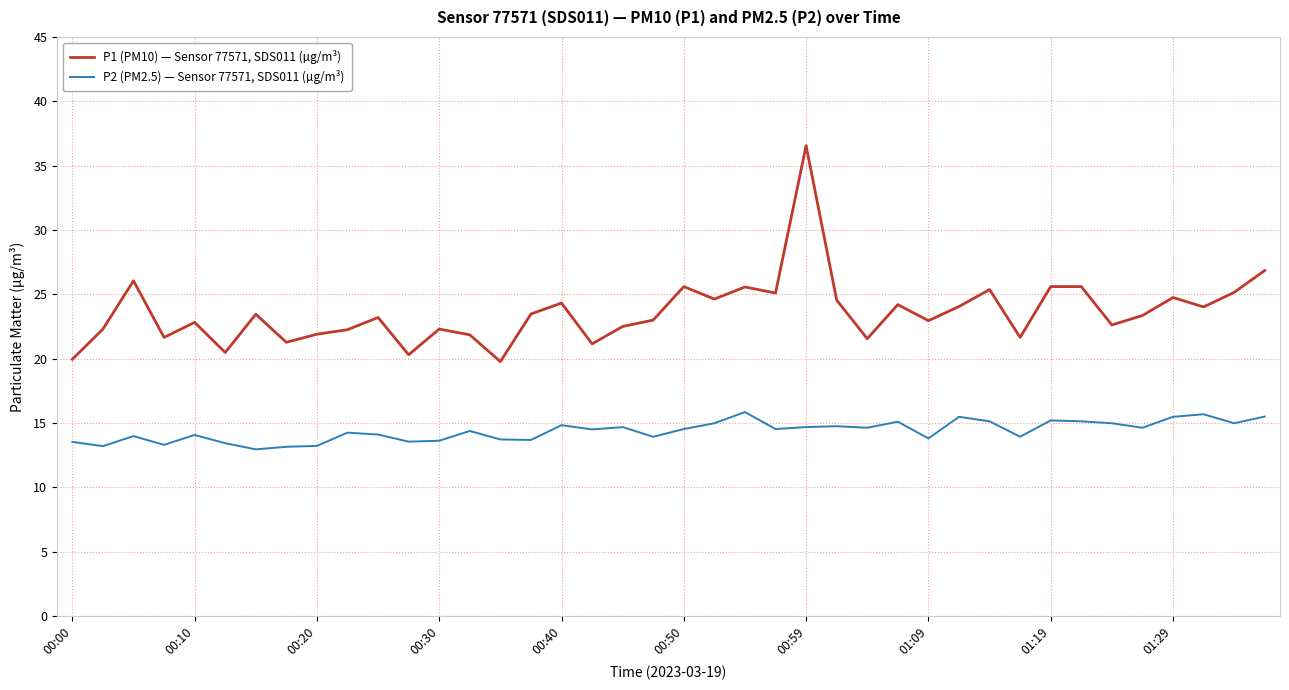

Which series has the widest spread of values?

P1 (PM10) — Sensor 77571, SDS011 (µg/m³)